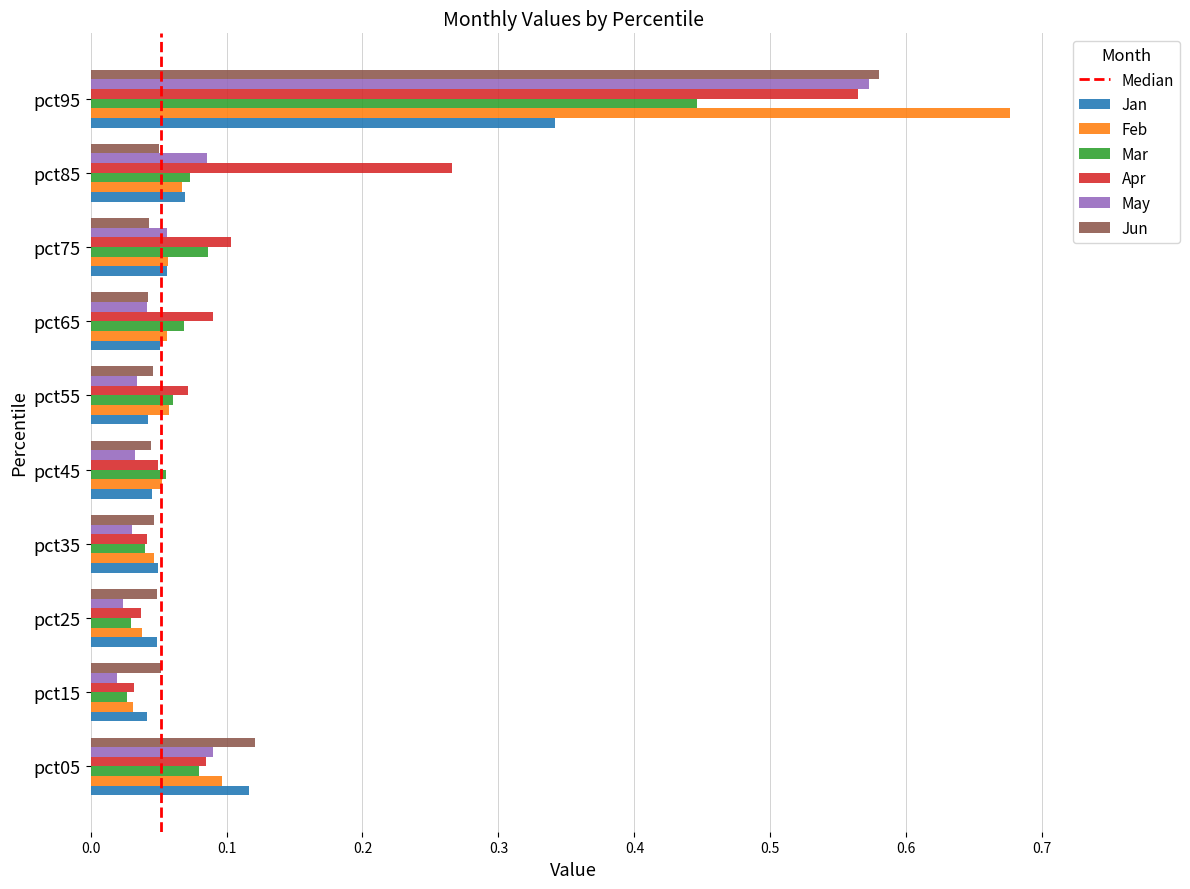

Is it true that May equals 0.1 at pct45?

False